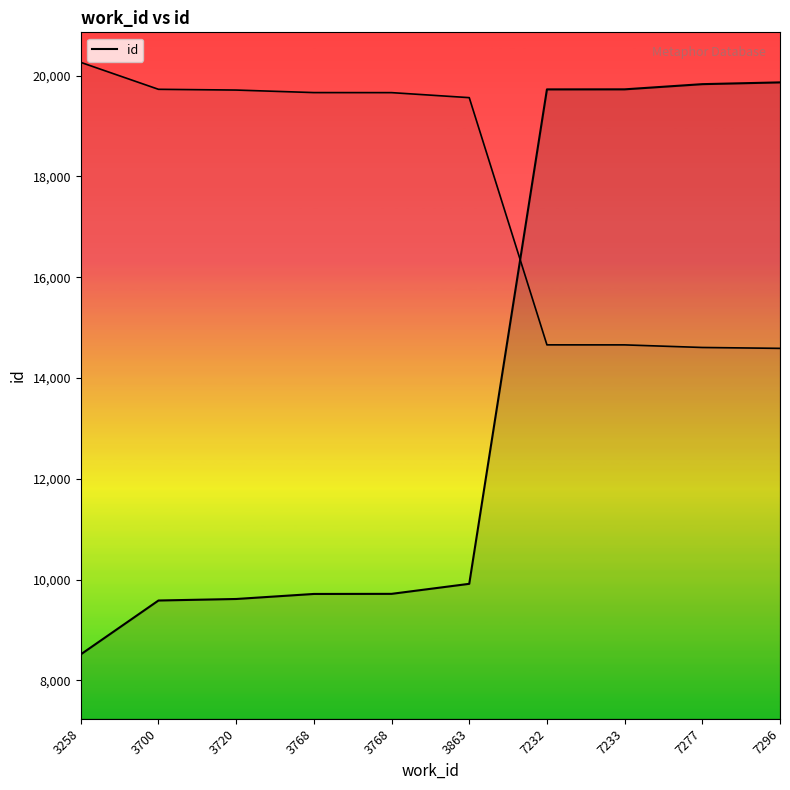

What is the sum of all values?

136210